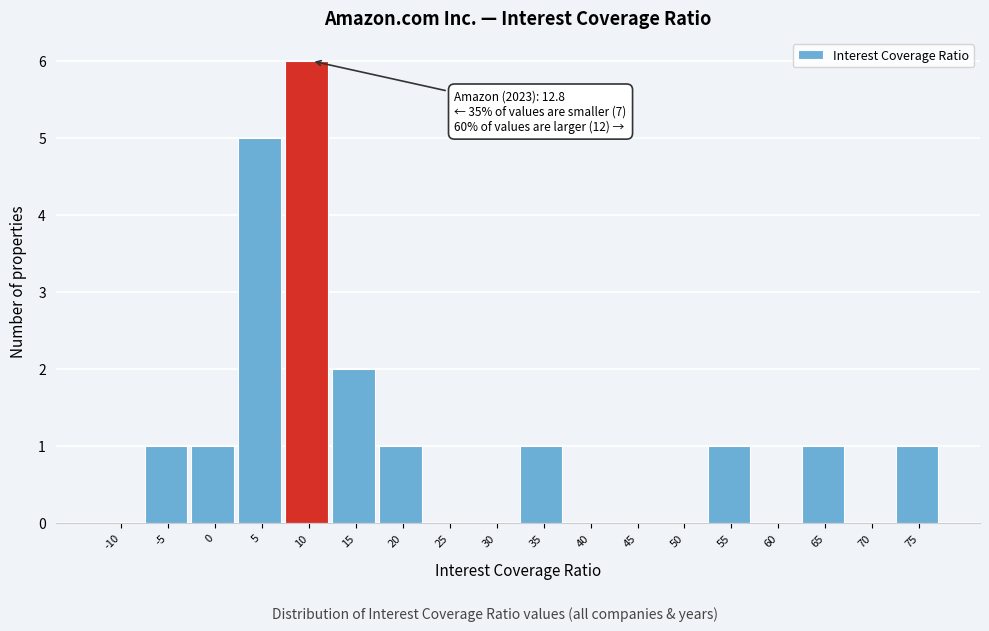

Reading right to left, list all the values displayed in this chart.

75=1	70=0	65=1	60=0	55=1	50=0	45=0	40=0	35=1	30=0	25=0	20=1	15=2	10=6	5=5	0=1	-5=1	-10=0